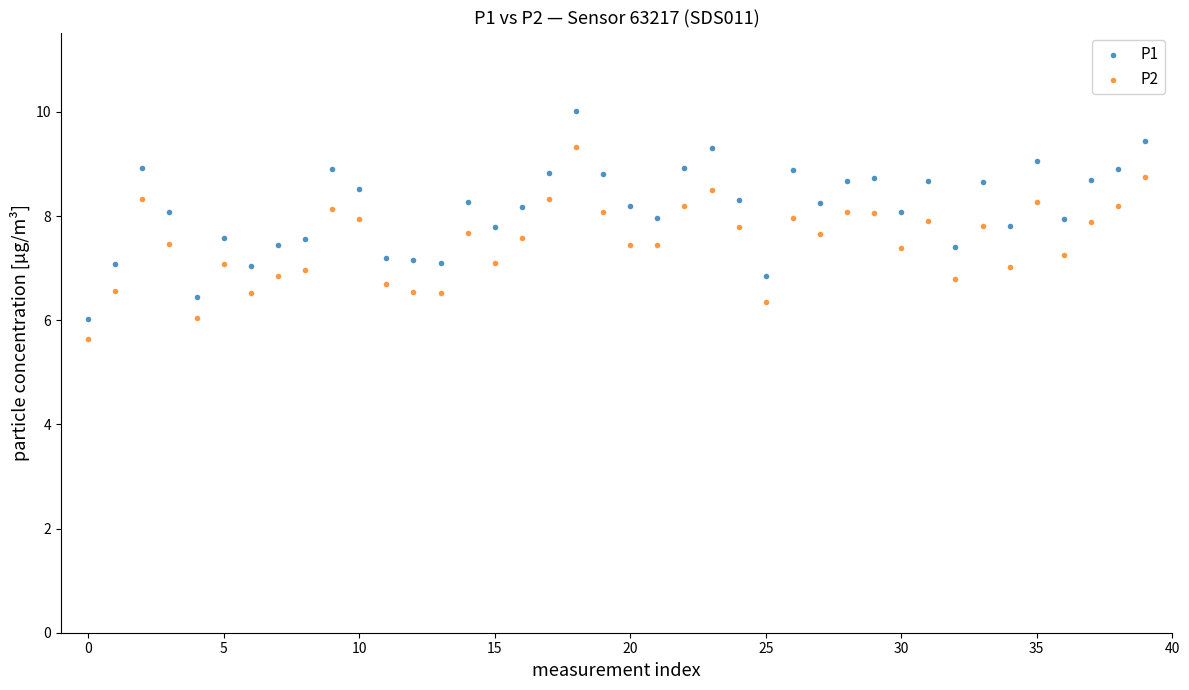

What are all the series names shown in the legend?

P1, P2